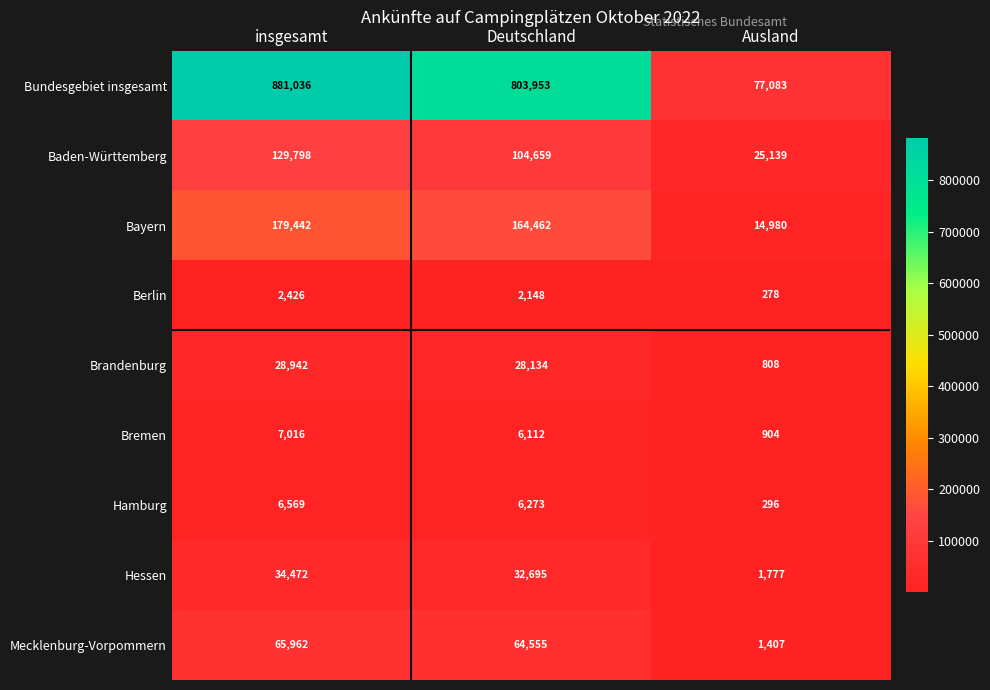

How many categories are shown in the chart?

3